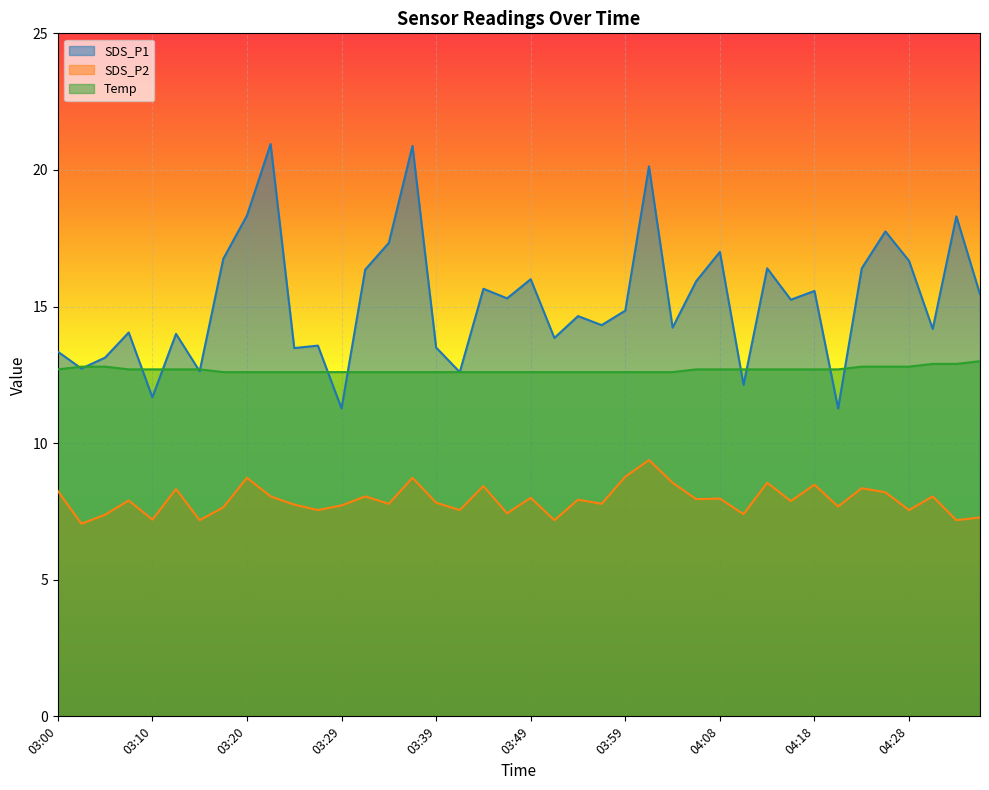

The SDS_P1 series shows 3.5 at 03:49. True or false?

False